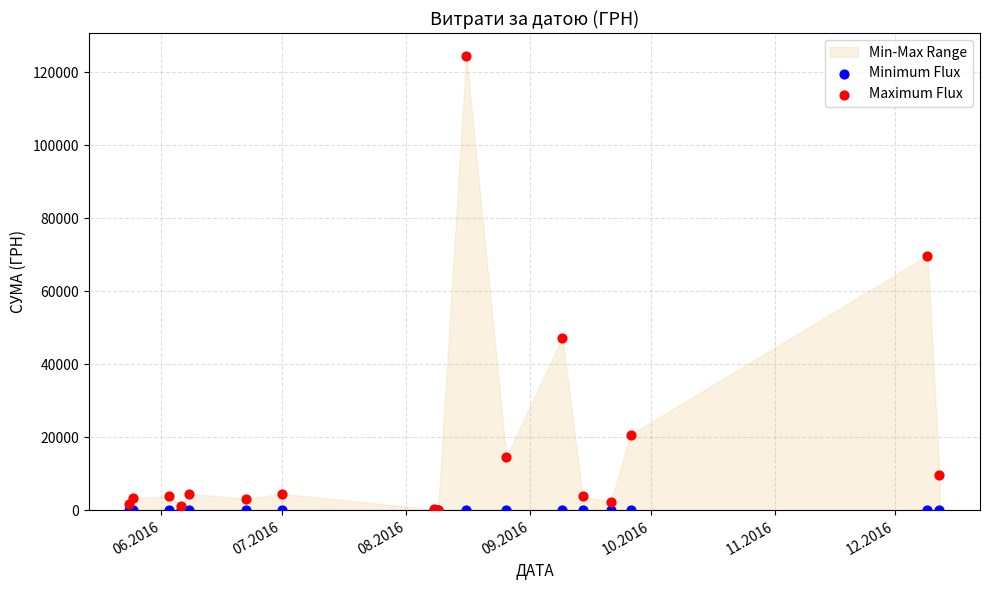

Which series reaches the maximum Y coordinate?

Maximum Flux